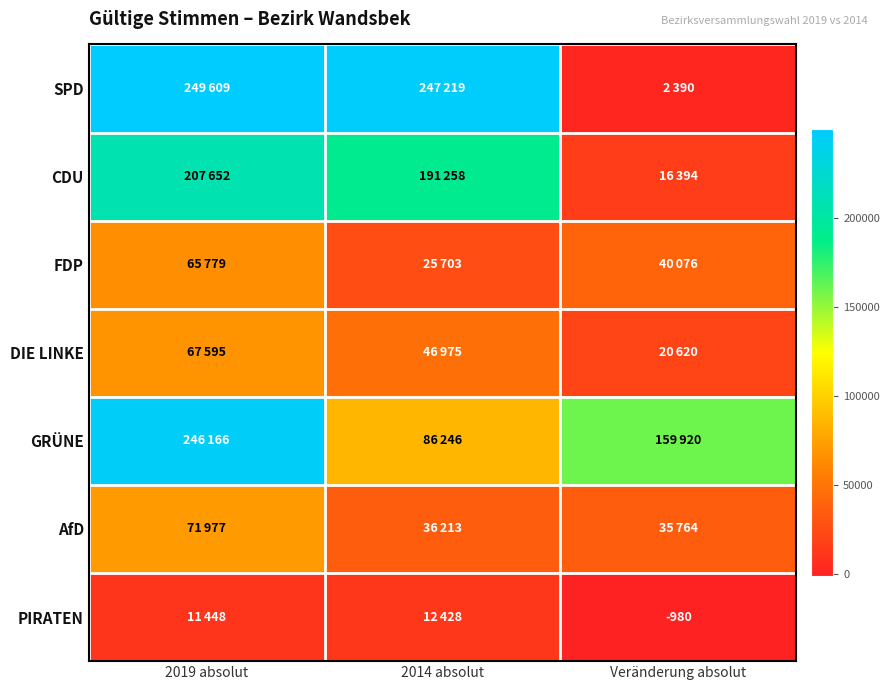

Which has a higher value, 2019 absolut or 2014 absolut?

2019 absolut